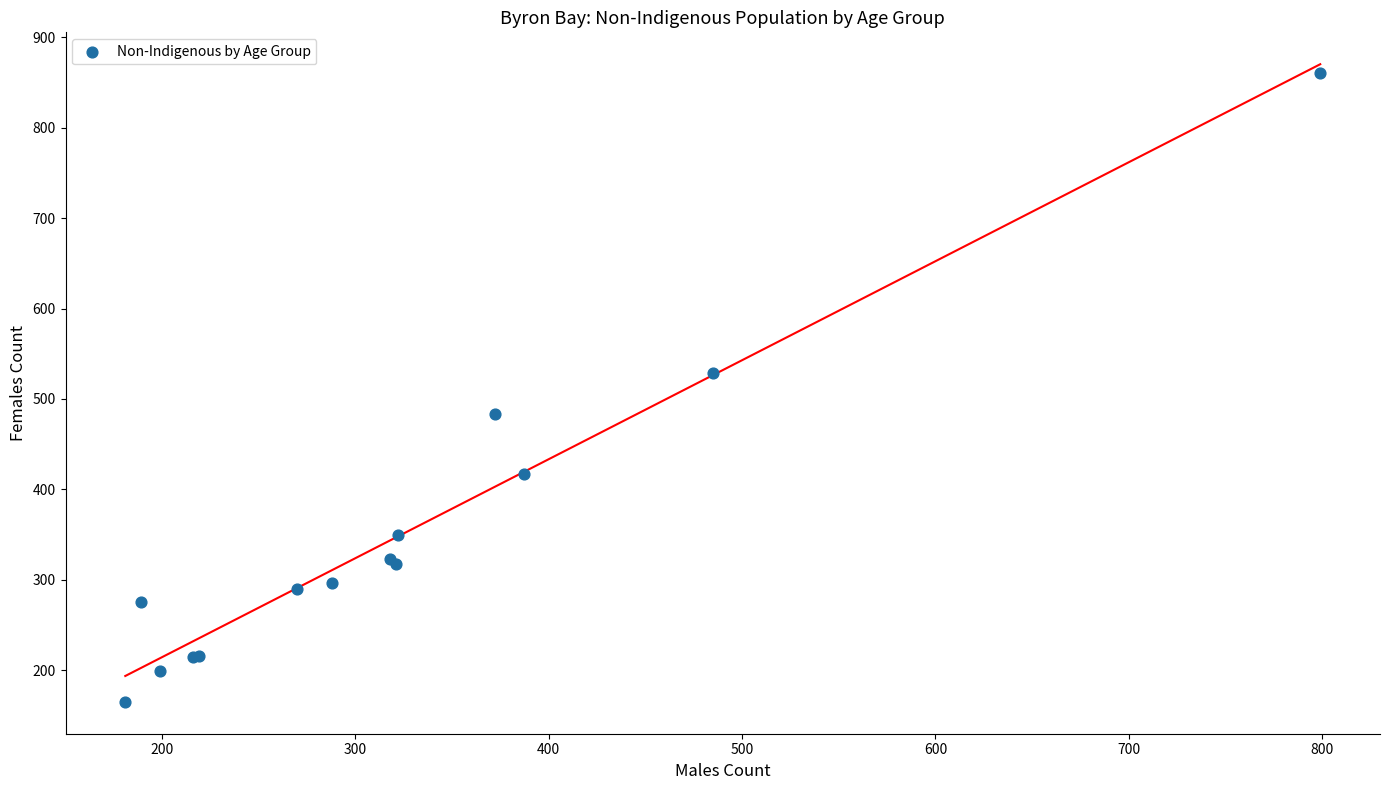

What Y value in the scatter plot is closest to 512?

529